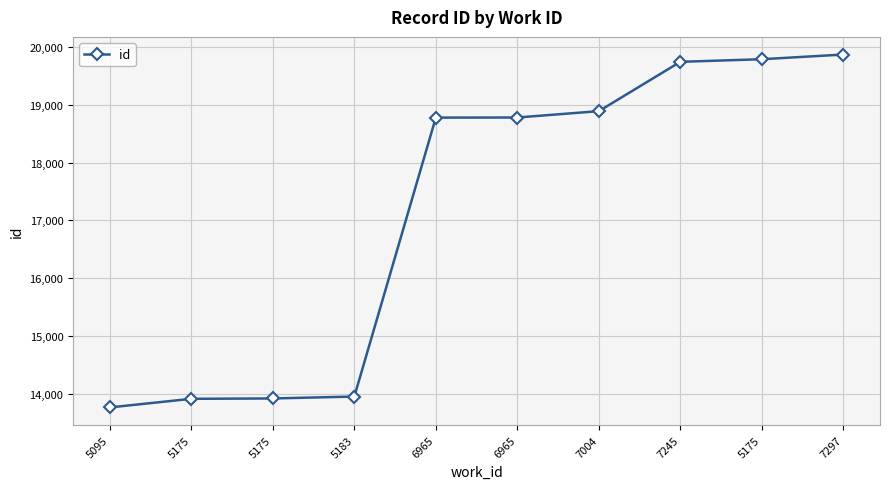

What is the approximate value at 5175?

13921